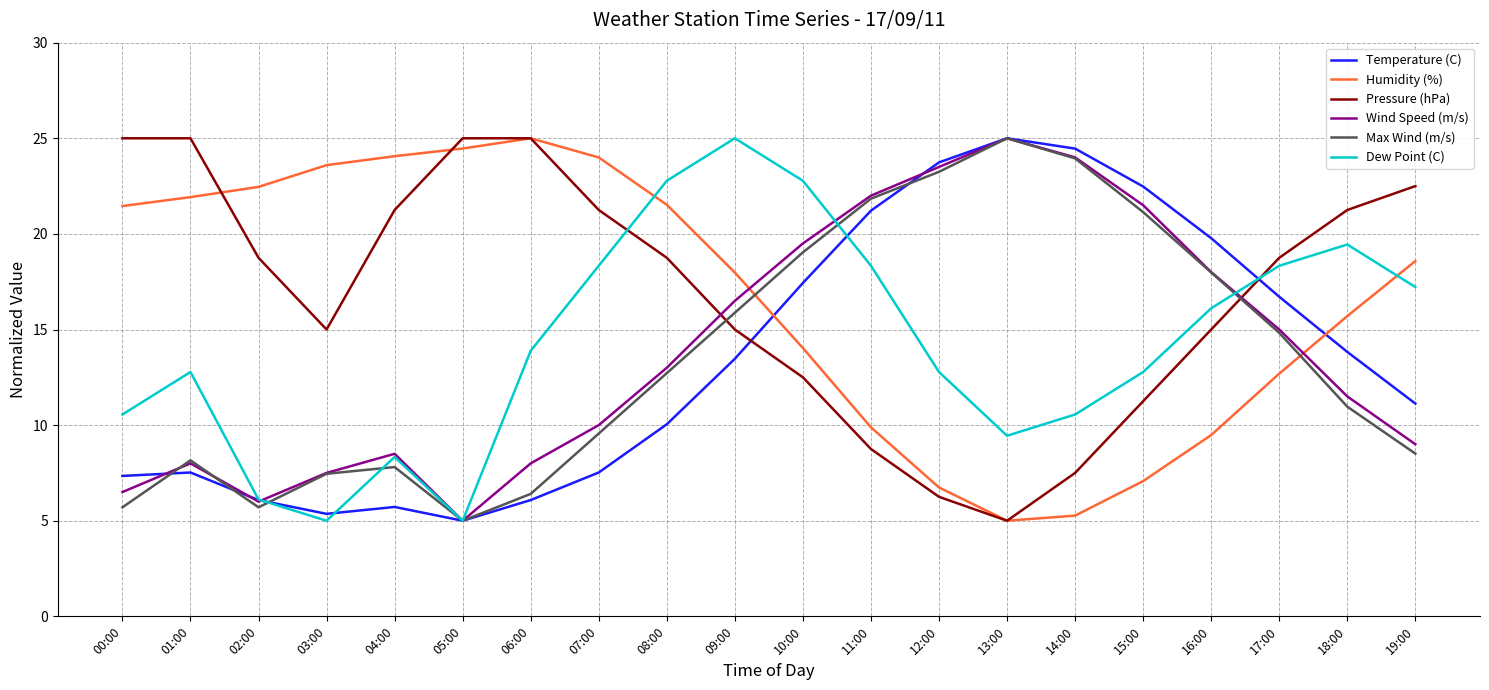

Where does the Max Wind (m/s) series first go above 12?

08:00